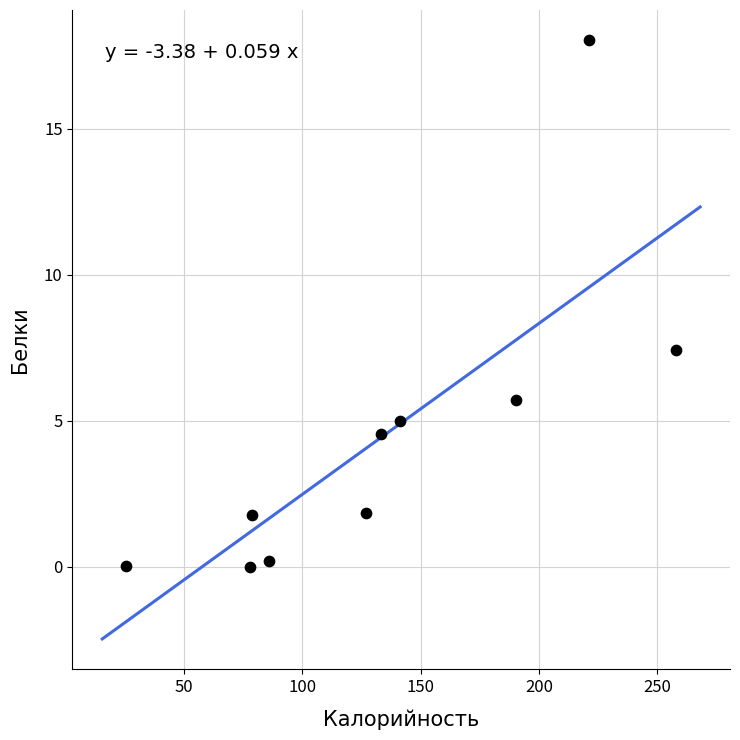

What is the range of Y values (max minus min)?

18.0